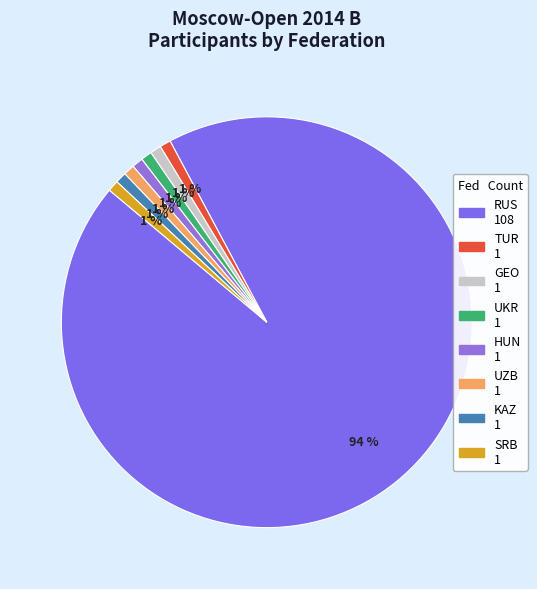

How many segments does this pie chart have?

8